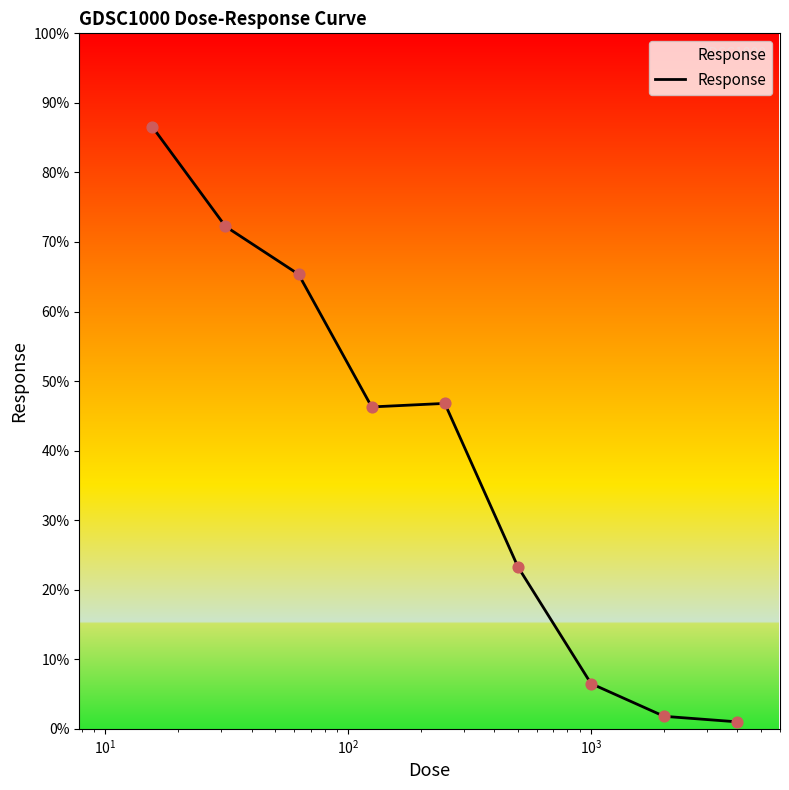

What is the greatest value displayed?

86.5